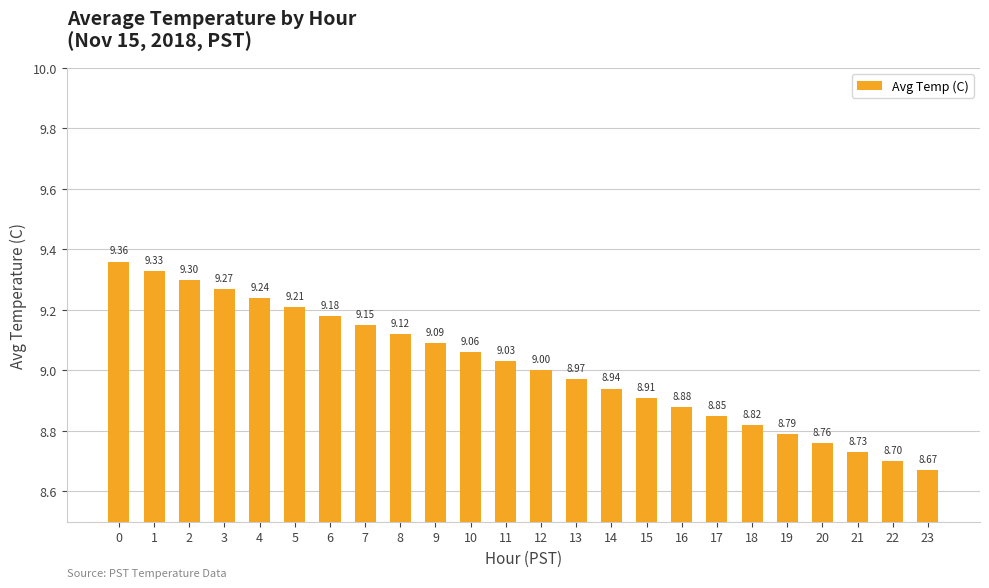

What is the difference between the second highest and second lowest values?

0.6